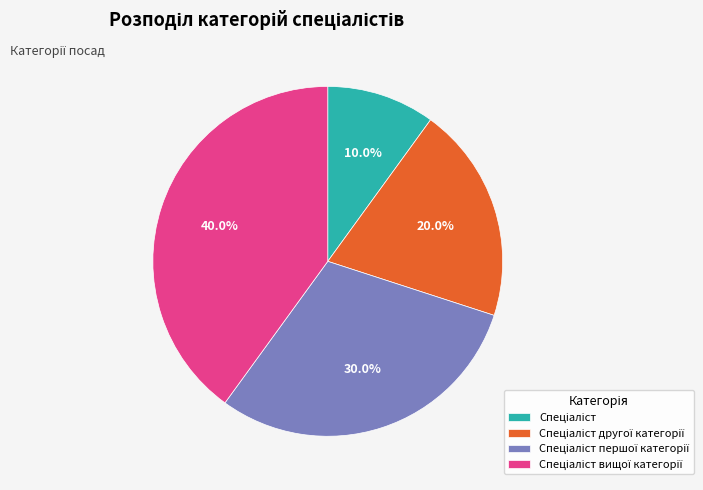

To the nearest percent, what is the difference between the largest and smallest slice percentages?

30%